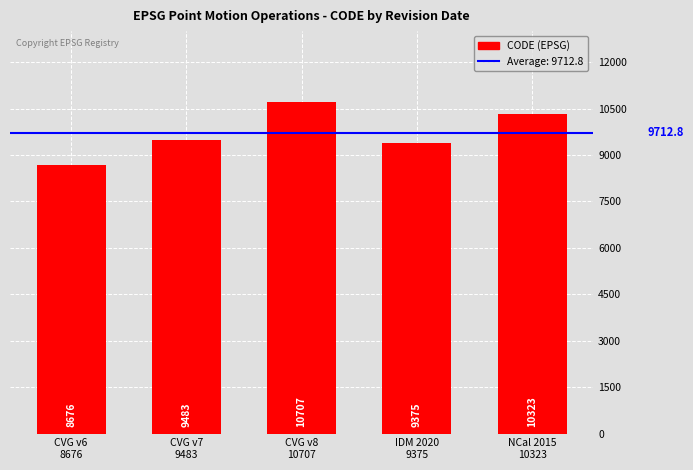

Reading left to right, transcribe all the data shown in this chart.

CVG v6
8676=8676	CVG v7
9483=9483	CVG v8
10707=10707	IDM 2020
9375=9375	NCal 2015
10323=10323